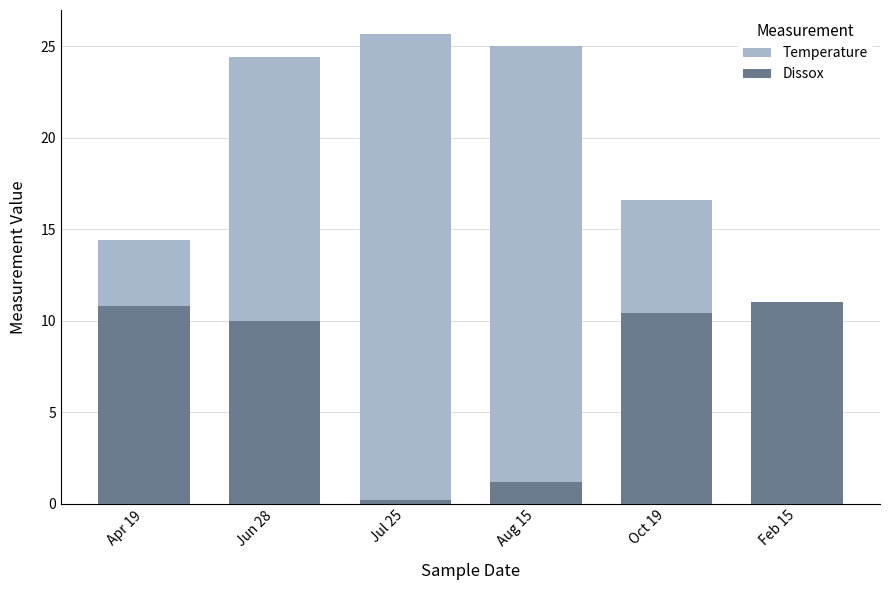

At which label does Temperature reach its peak?

Jul 25